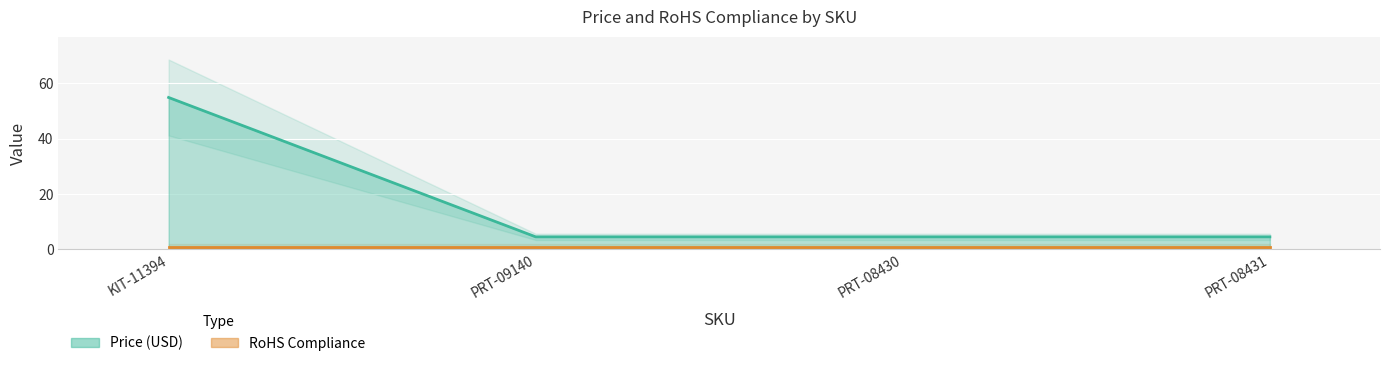

The chart shows a value of 4.5 at PRT-08431. True or false?

True